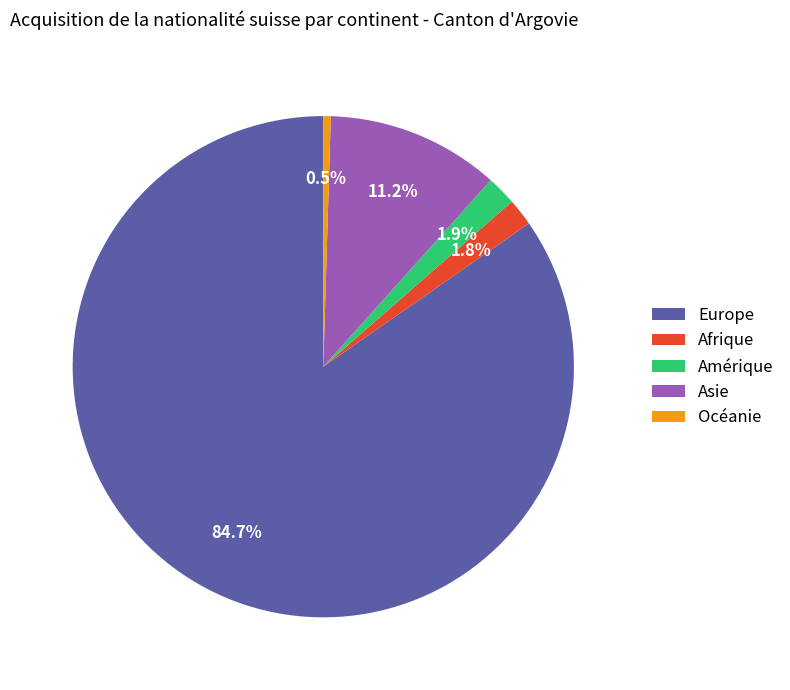

Between Afrique and Océanie, which is larger?

Afrique